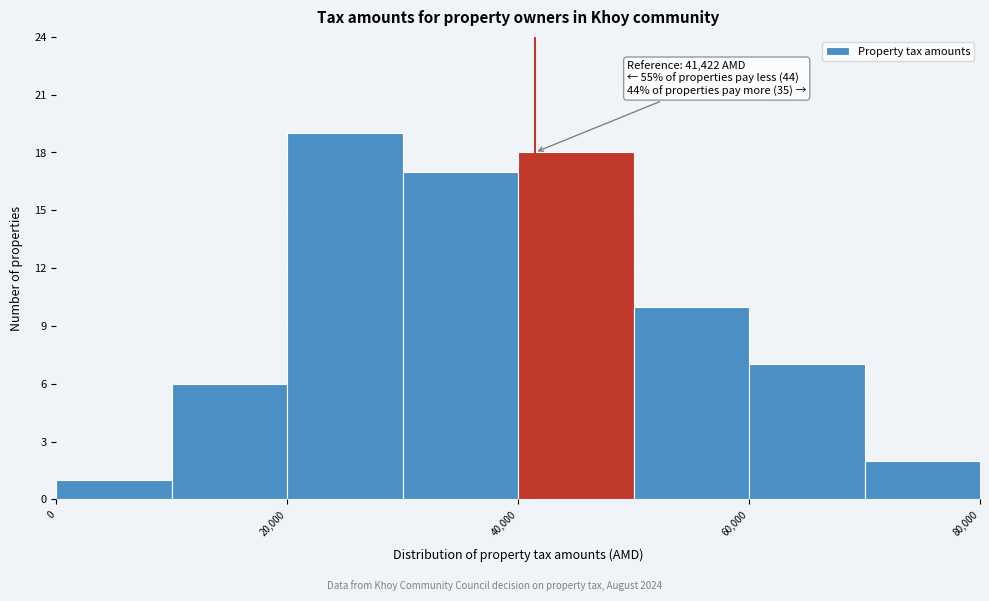

Over which range of the x-axis is the bar tallest?

20000 to 30000